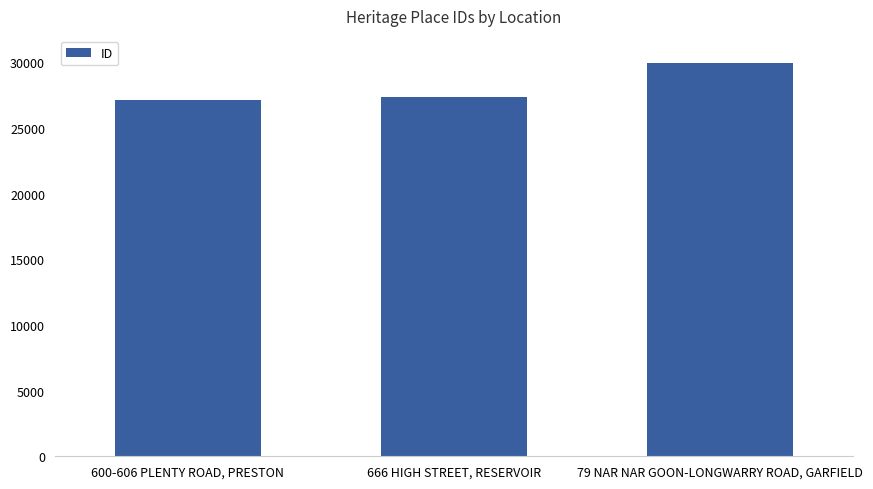

List the labels in order of value, smallest first.

600-606 PLENTY ROAD, PRESTON, 666 HIGH STREET, RESERVOIR, 79 NAR NAR GOON-LONGWARRY ROAD, GARFIELD